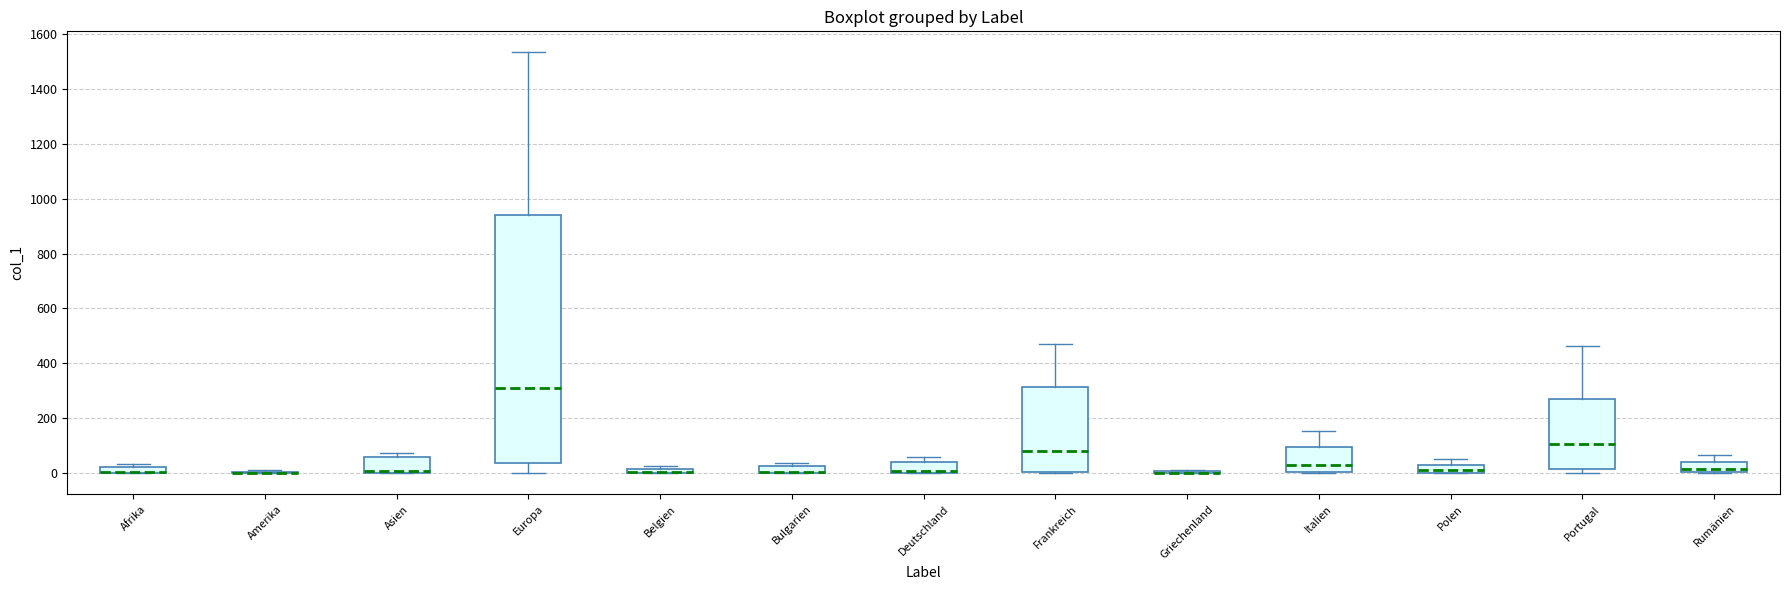

Comparing the boxes themselves (not the whiskers), which one is the tallest?

Europa